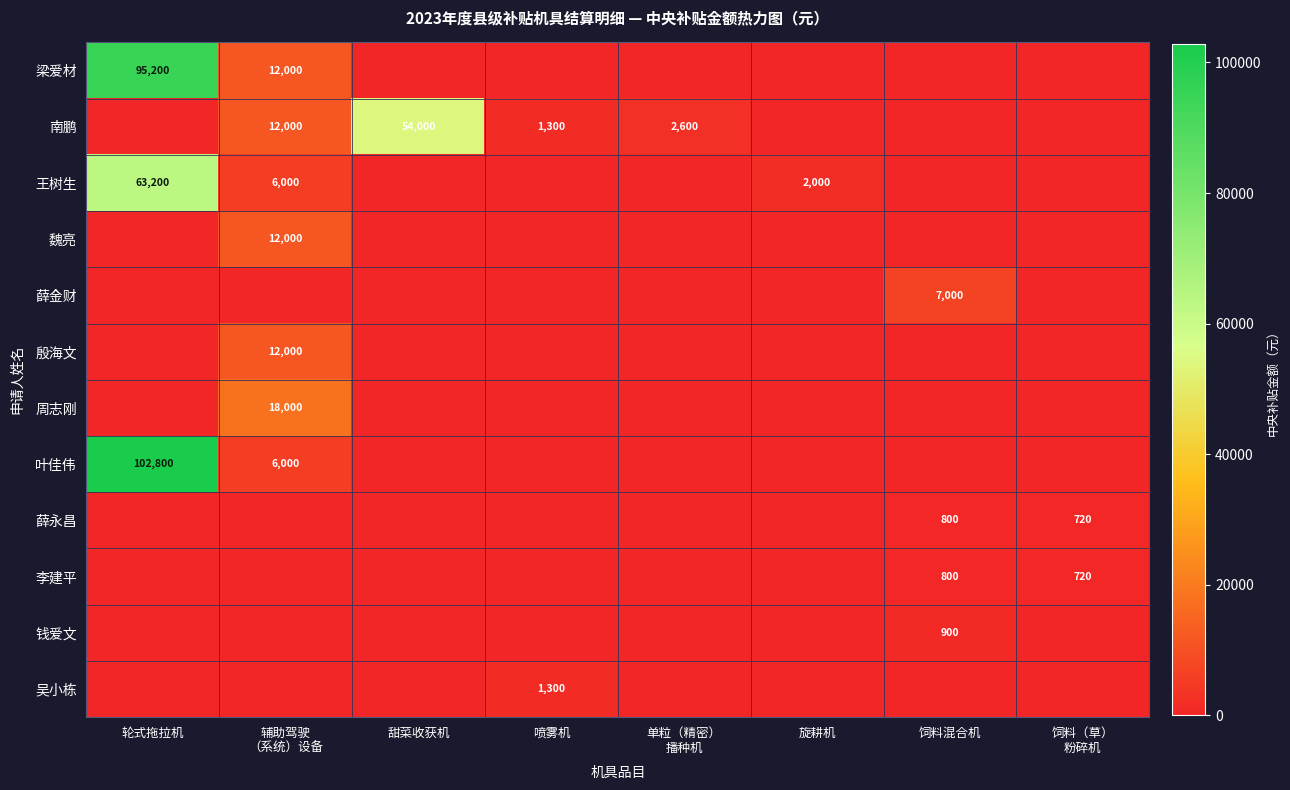

The 周志刚 series shows 8620 at 饲料（草） 粉碎机. True or false?

False